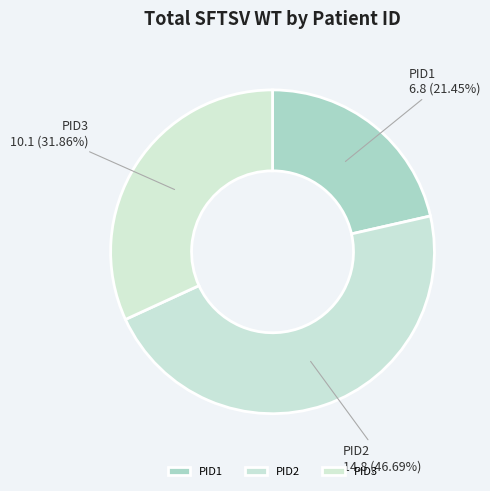

Between PID3 and PID2, which is larger?

PID2